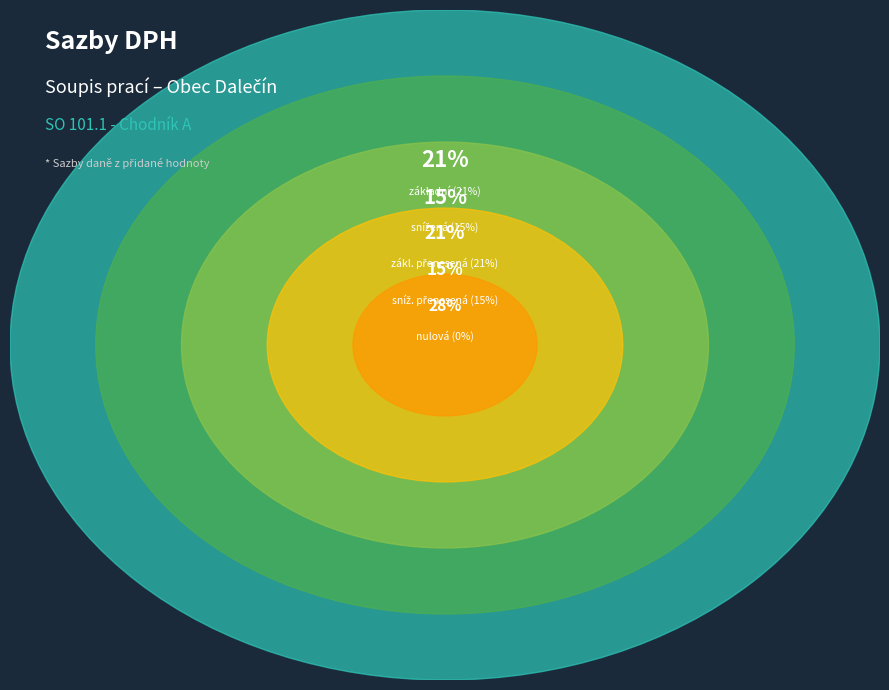

Which has a higher value, DPH sníž. přenesená or DPH zákl. přenesená?

DPH zákl. přenesená